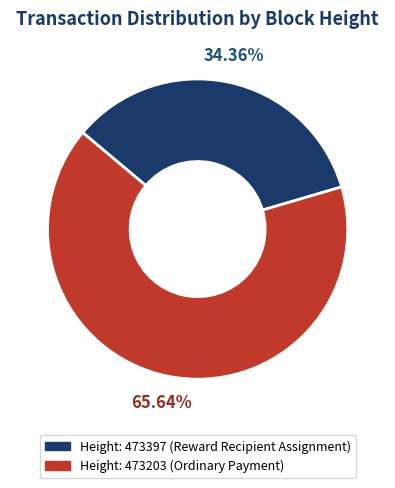

Is there a majority slice in this chart?

Yes